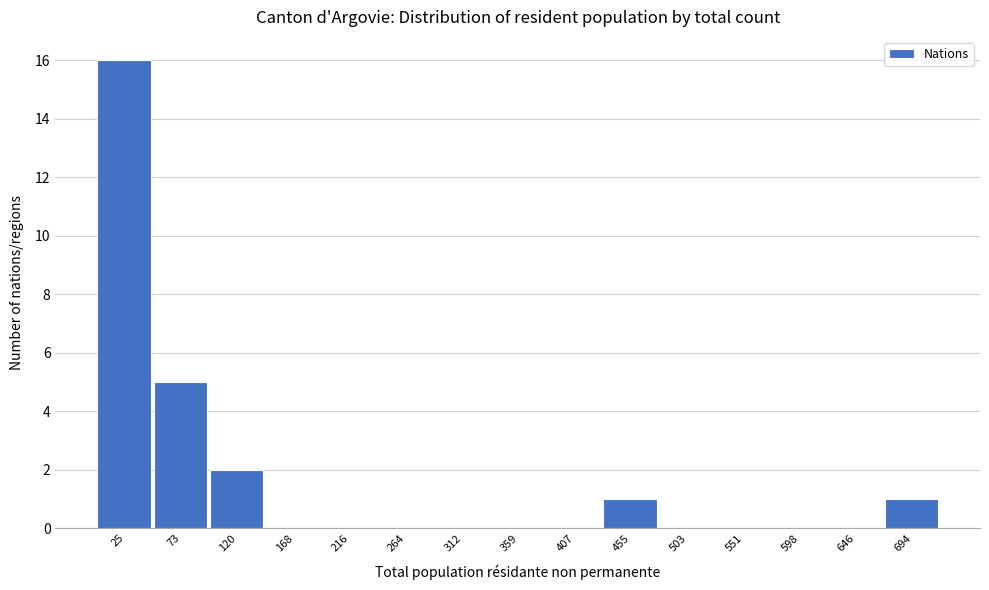

What is the height of the bar covering 430 to 480 on the x-axis? Neither the bar edges nor the heights are printed on the chart, so give them approximately, as read against the axes.

1